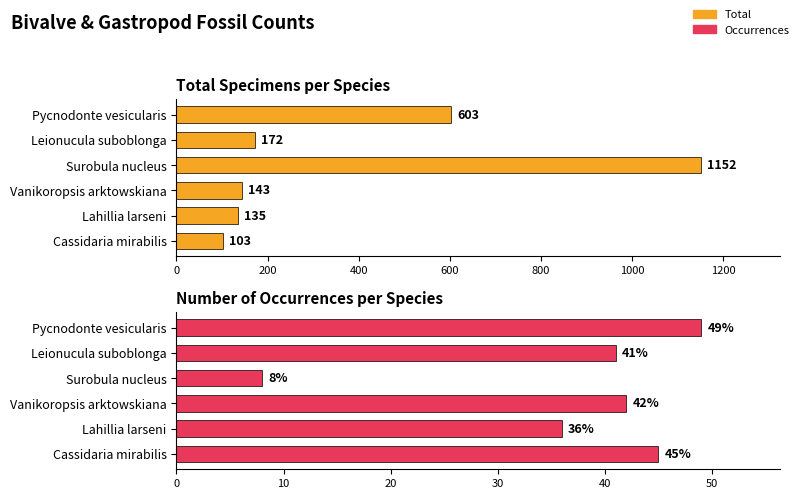

What is the difference between the maximum and minimum values in the Total series?

1049